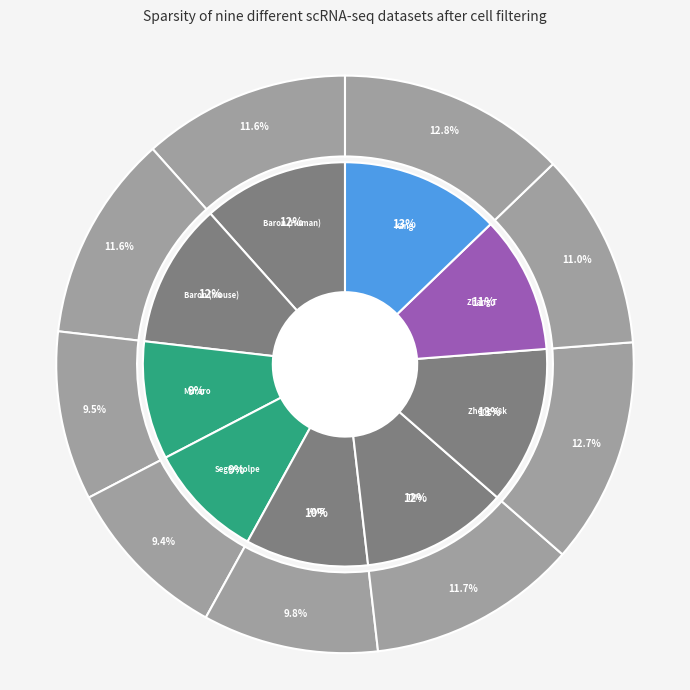

The Baron (Human) slice represents 2% of the pie. True or false?

False